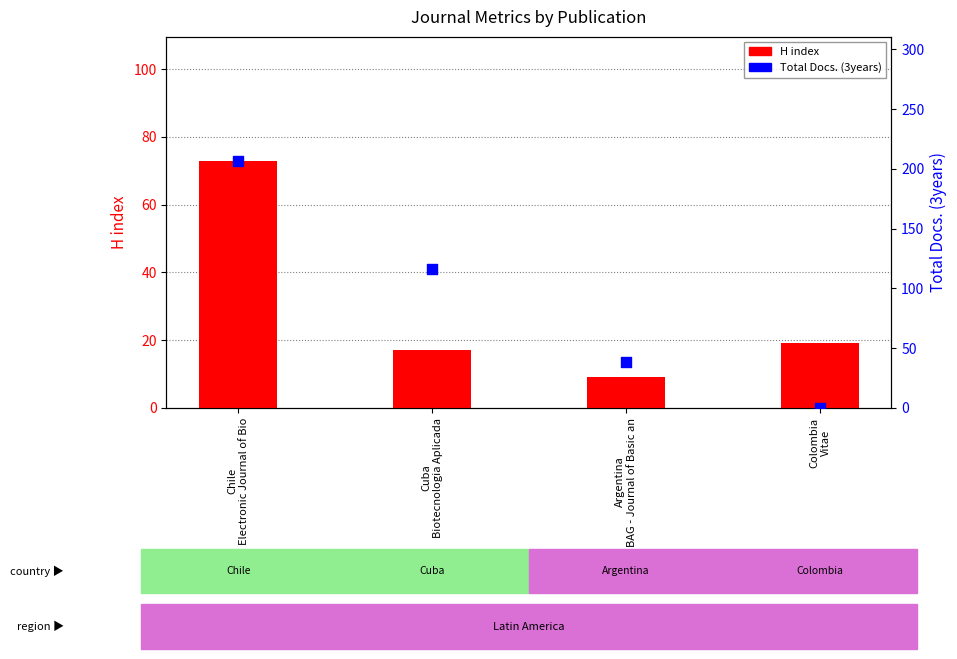

Which series has the widest spread of Y values?

Total Docs. (3years)